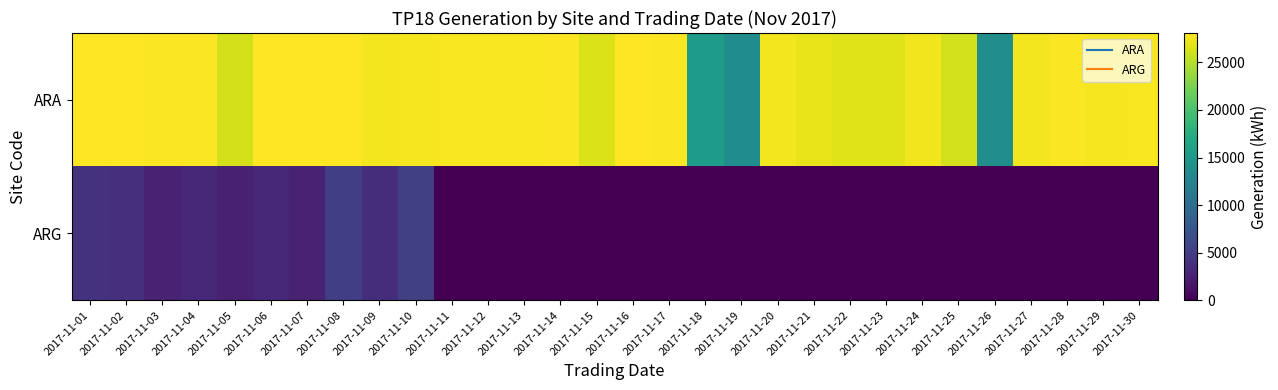

Which series has the largest range (max minus min)?

ARA